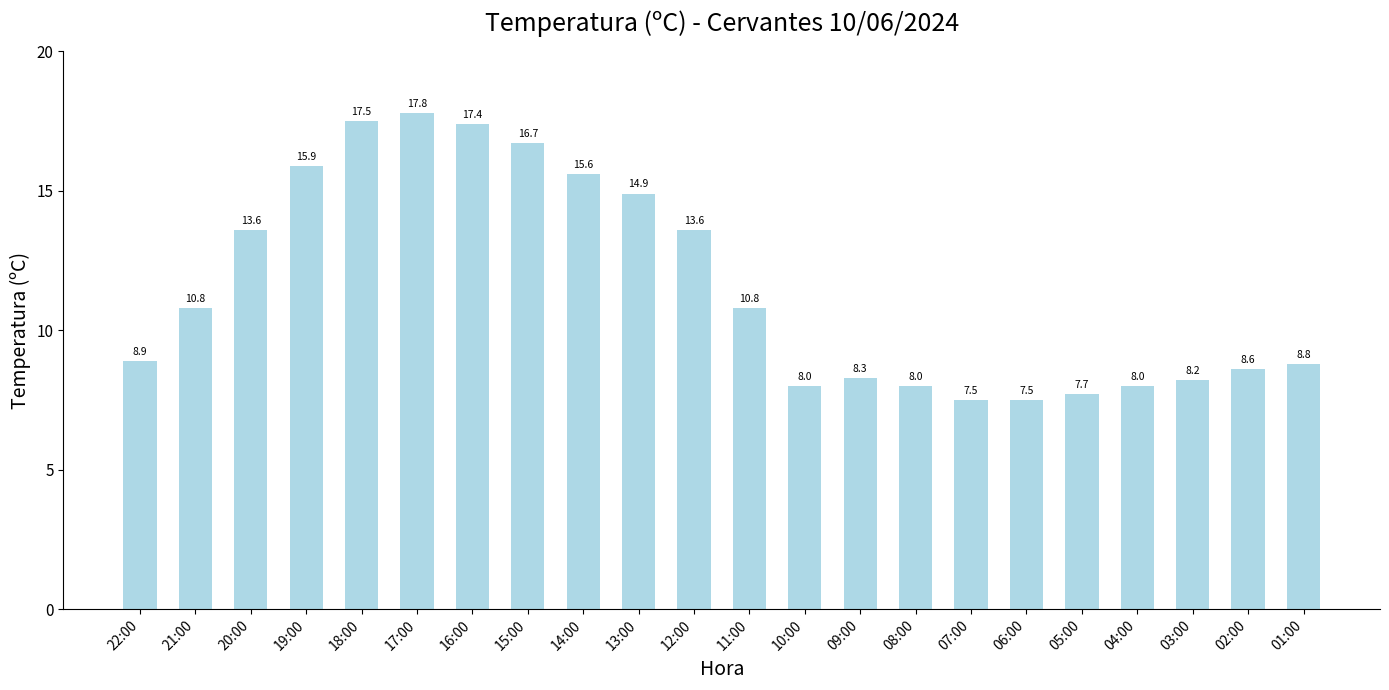

At which label does the data first exceed 10?

21:00